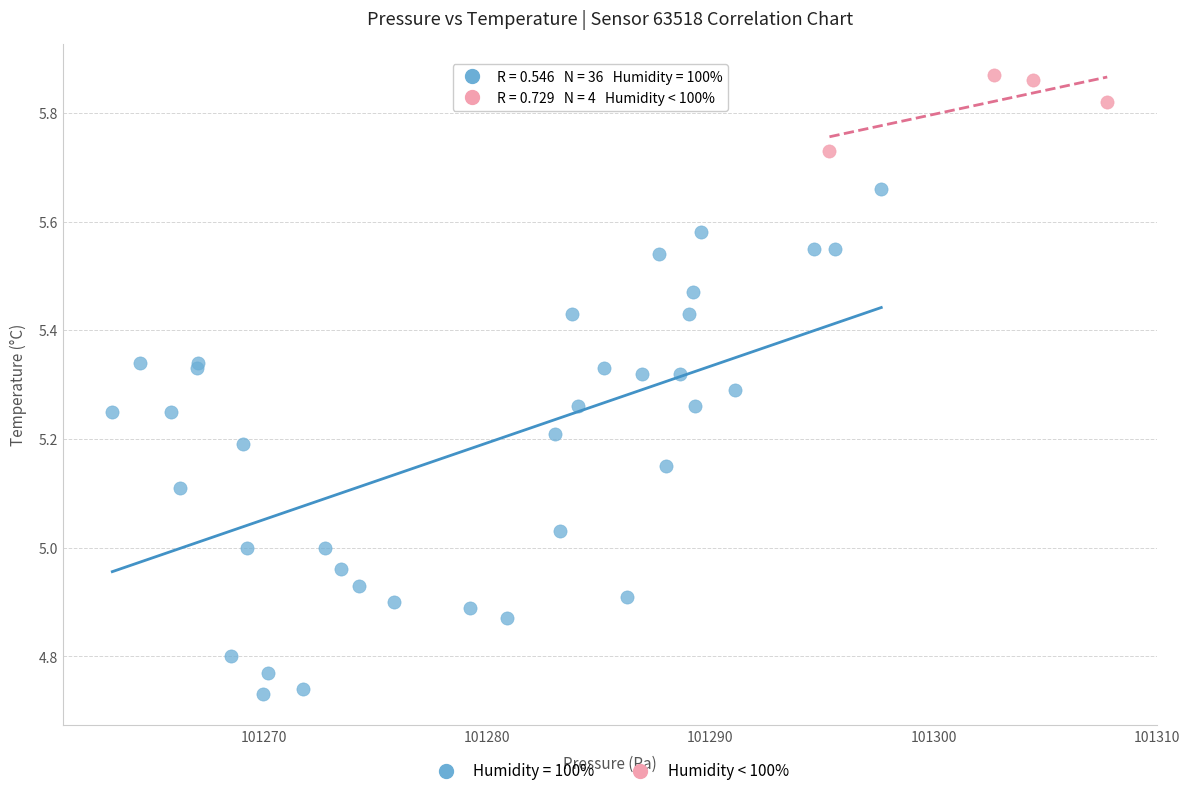

Which series has the largest Y range (max minus min)?

Humidity = 100%